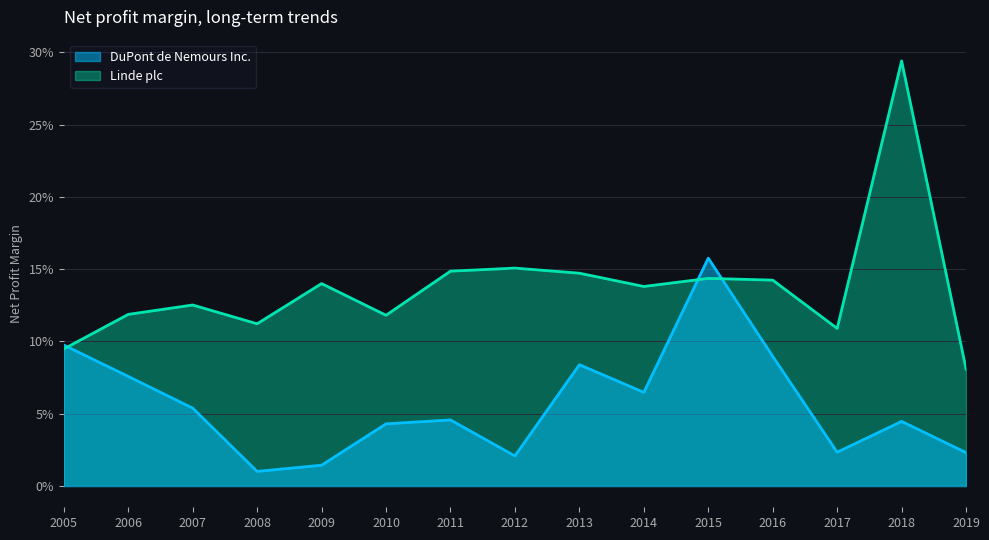

What is the greatest value displayed?

0.3